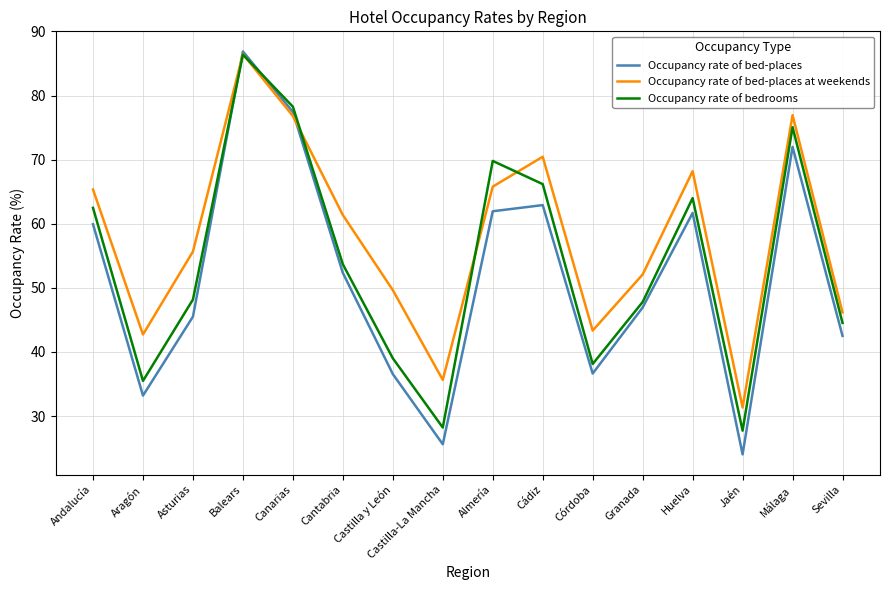

How many interior local valleys does the Occupancy rate of bedrooms series have?

4